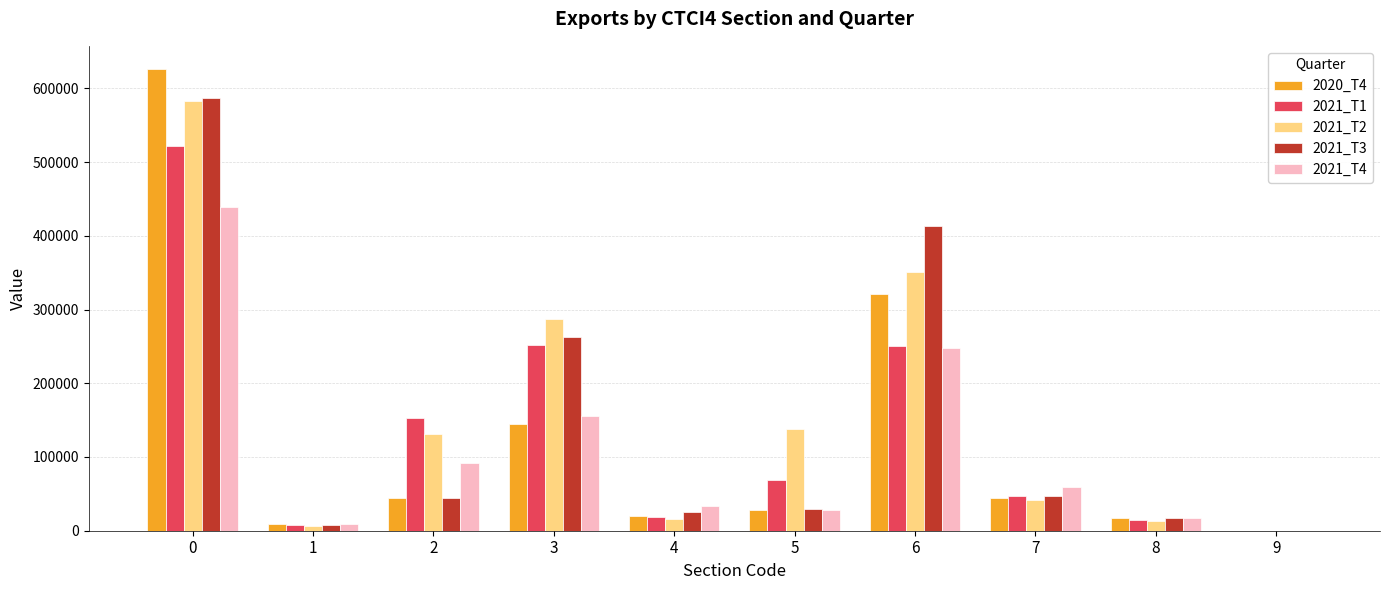

Count the number of categories in the chart.

10